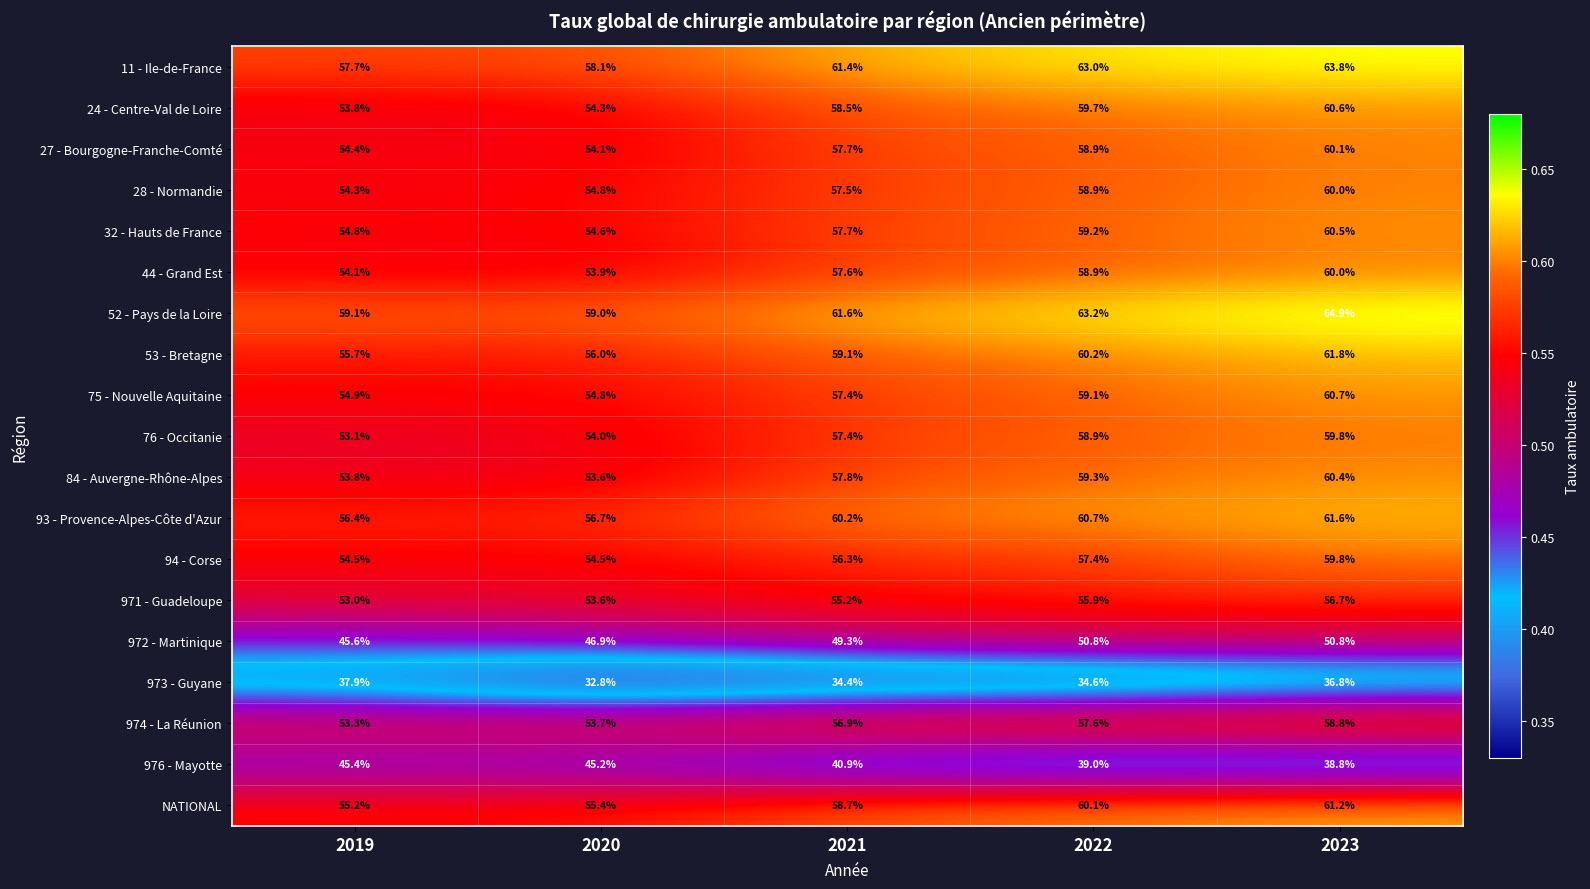

What is the approximate value of 94 - Corse at 2023?

59.8